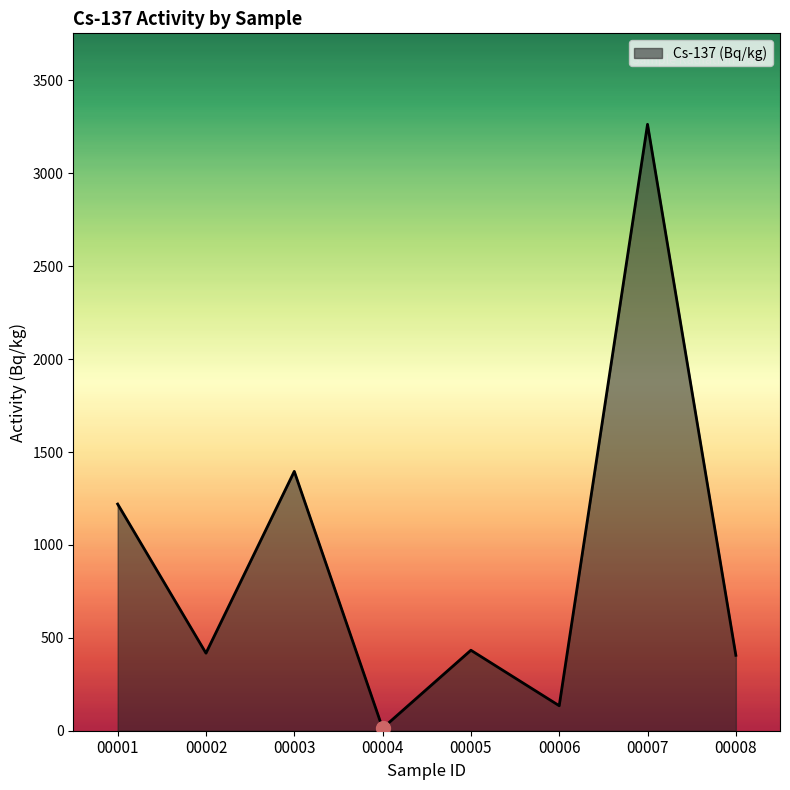

At which category does the chart reach its minimum across all series?

00004